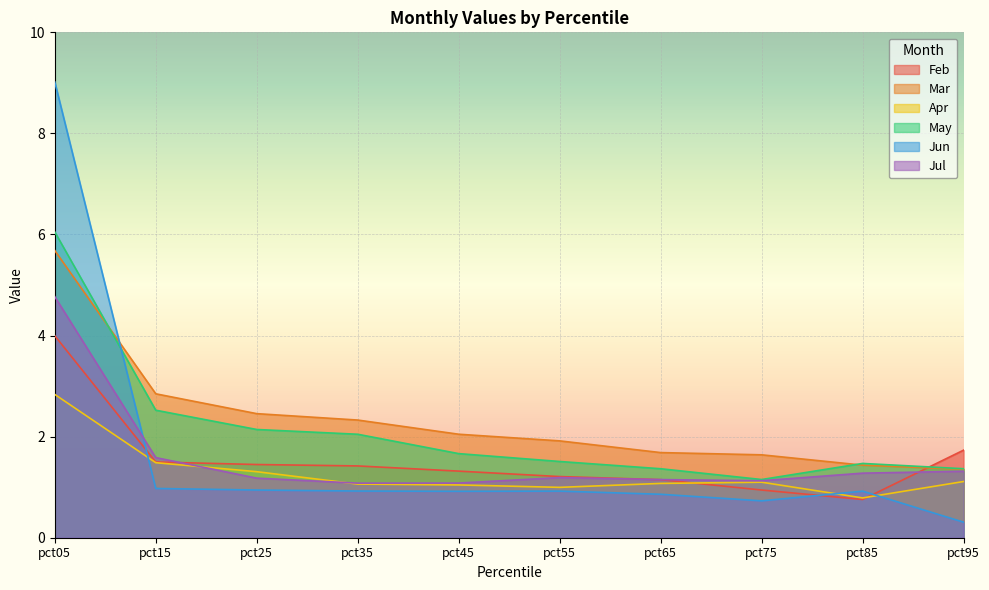

Is it true that Jun equals 1.5 at pct35?

False